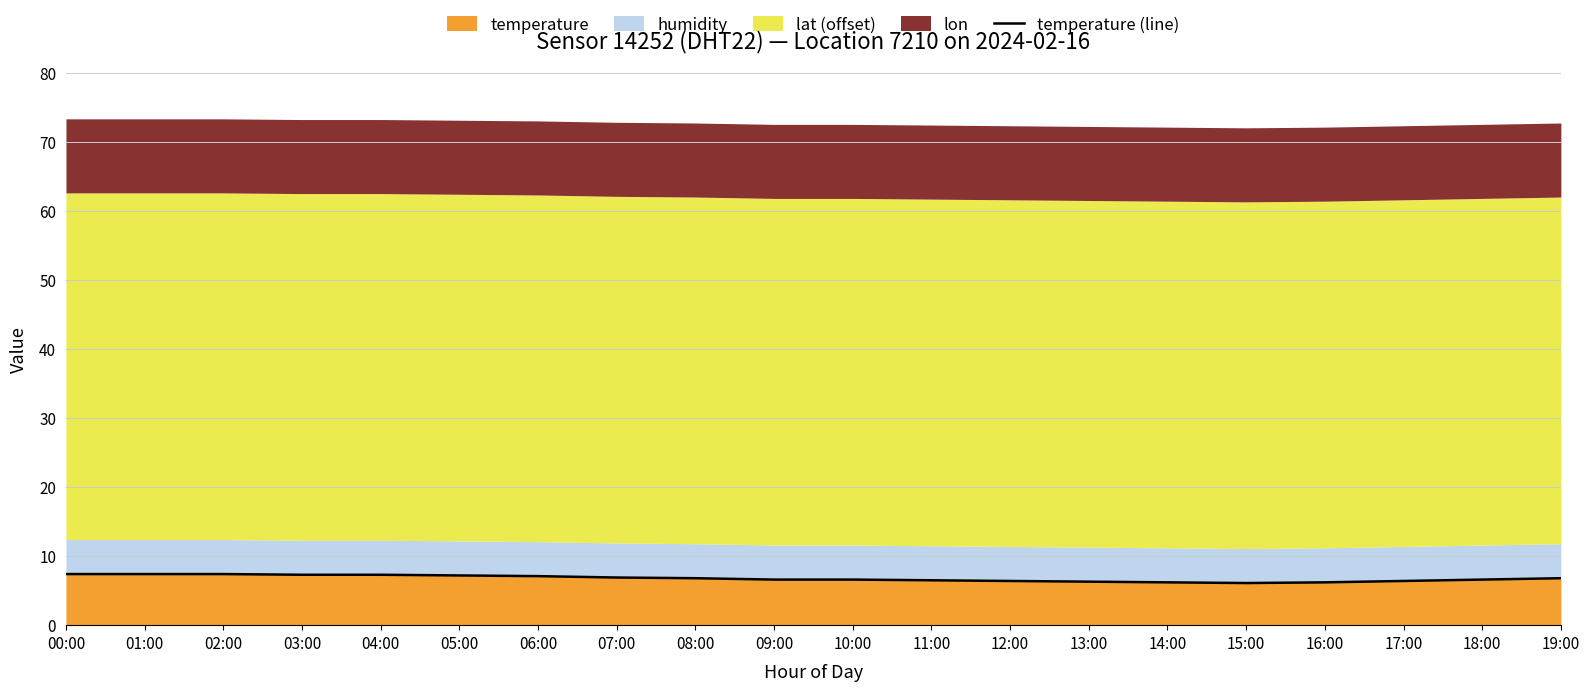

The value at 15:00 is 10.0. True or false?

False